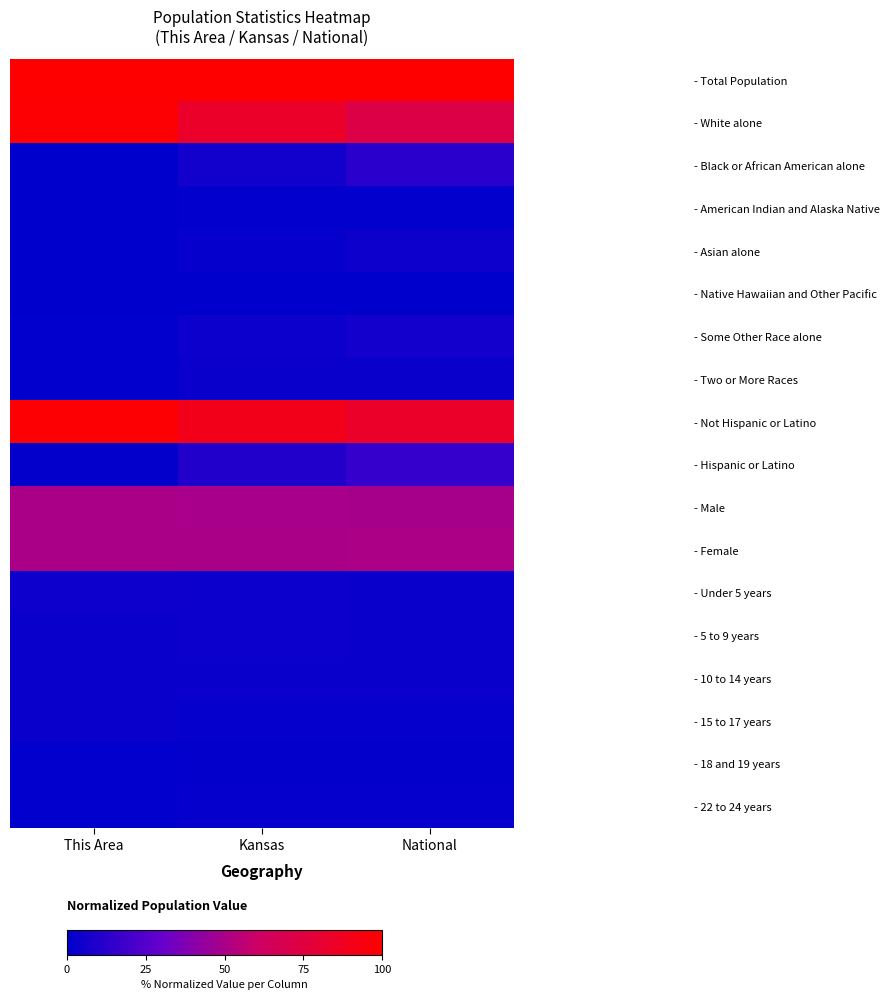

How many data points does each series have?

3